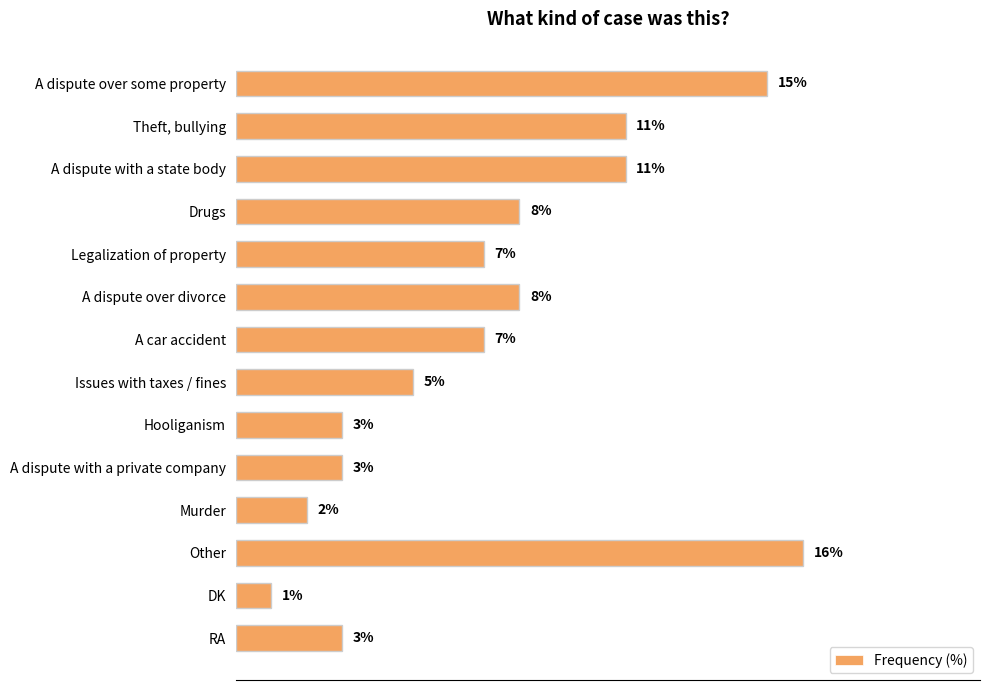

Between Issues with taxes / fines and Theft, bullying, which is larger?

Theft, bullying